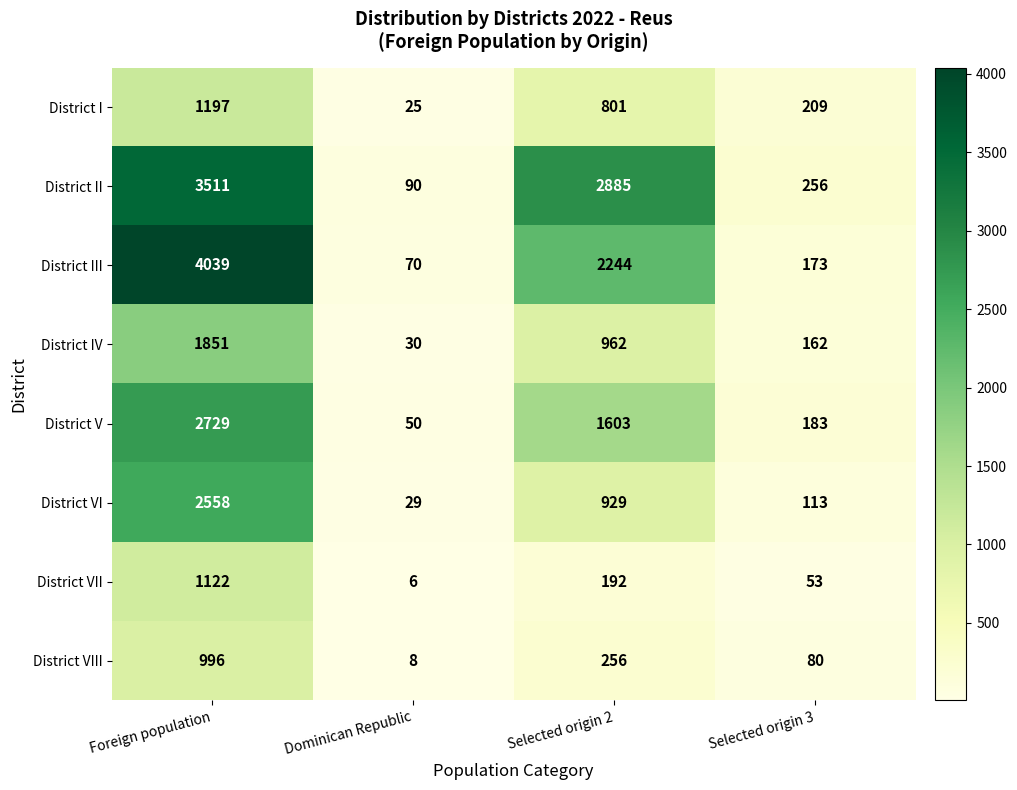

What is the difference between the highest and lowest values at Dominican Republic?

84